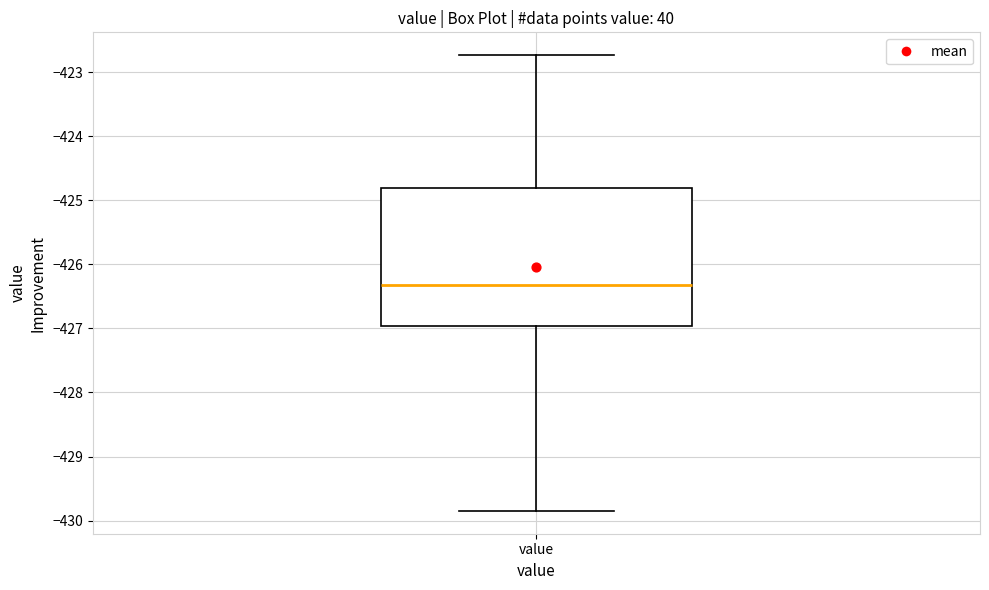

Where does the lower whisker of the box for value end on the y-axis? The values are not printed on the chart, so give them approximately, as read against the axis.

-429.8